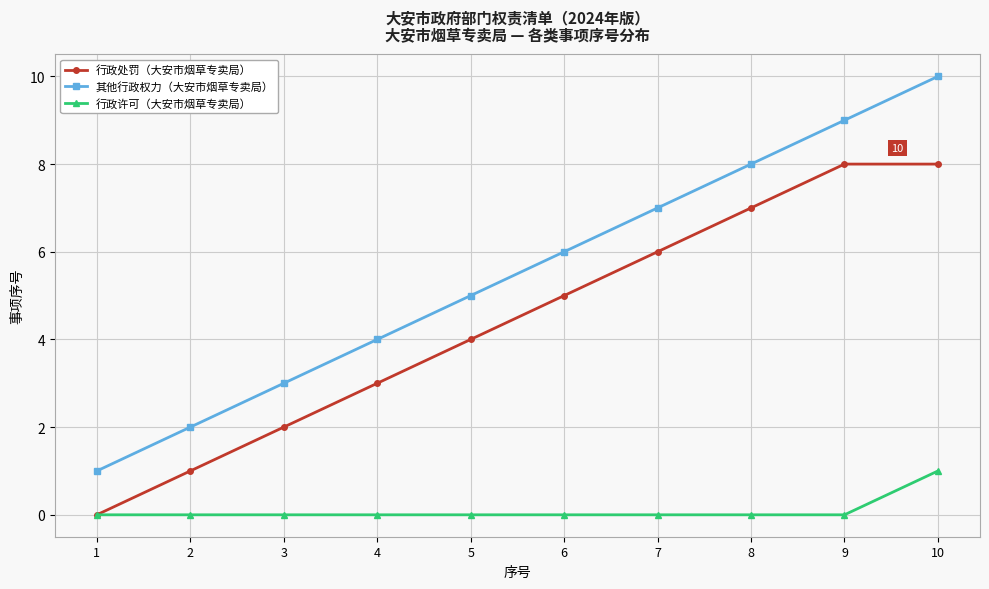

At which category is the sum across all series the highest?

10